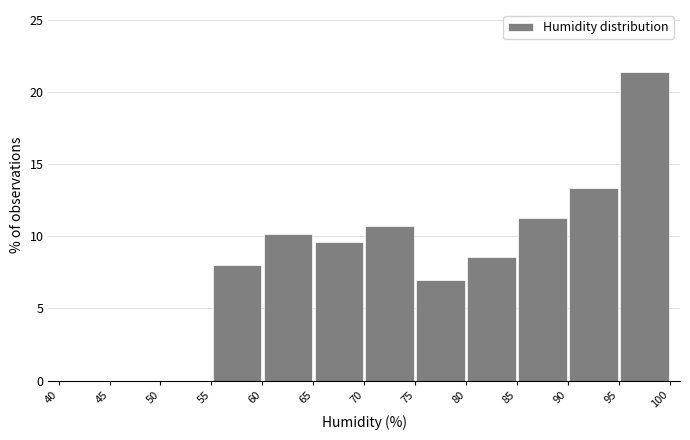

Over which range of the x-axis is the bar tallest?

95 to 100